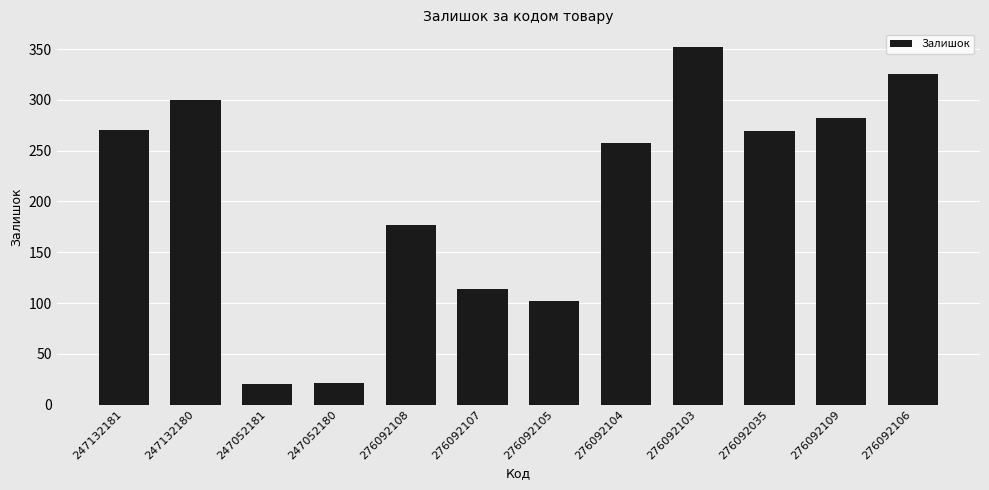

What is the change in value from 247132181 to 247052180?

-249